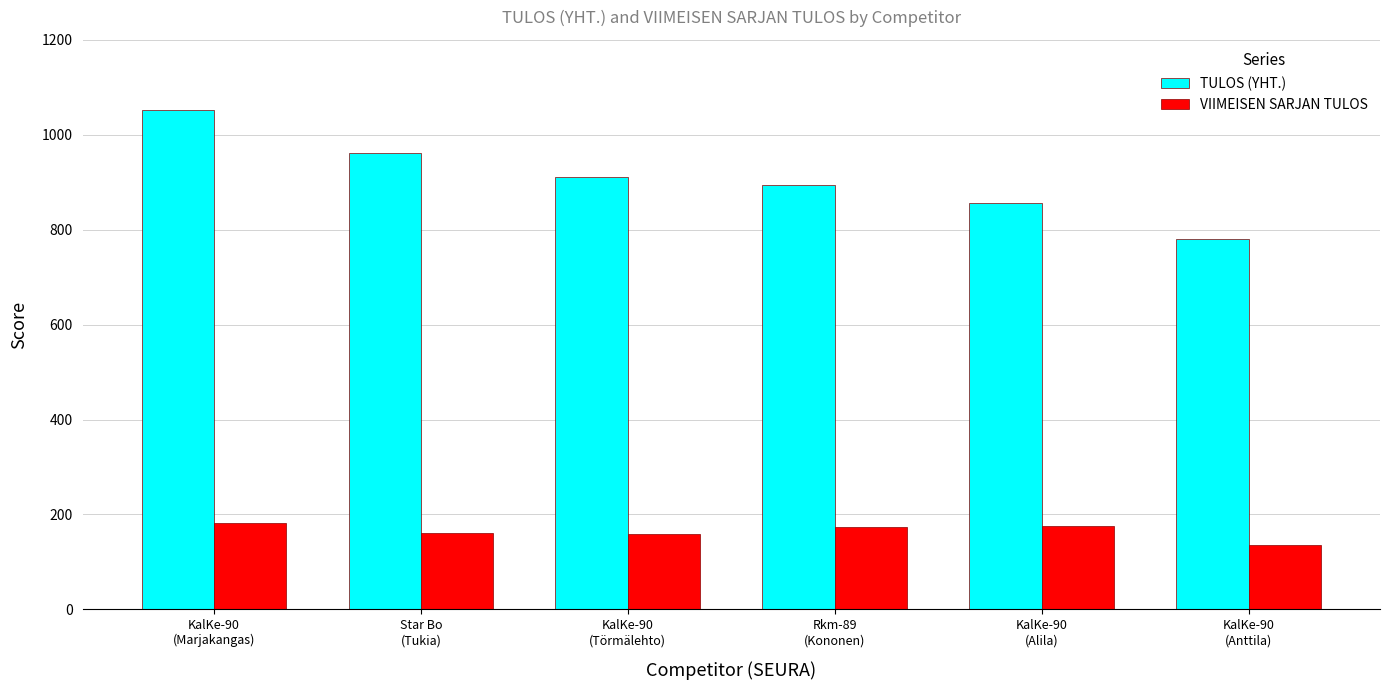

How many bars are there in each group?

2